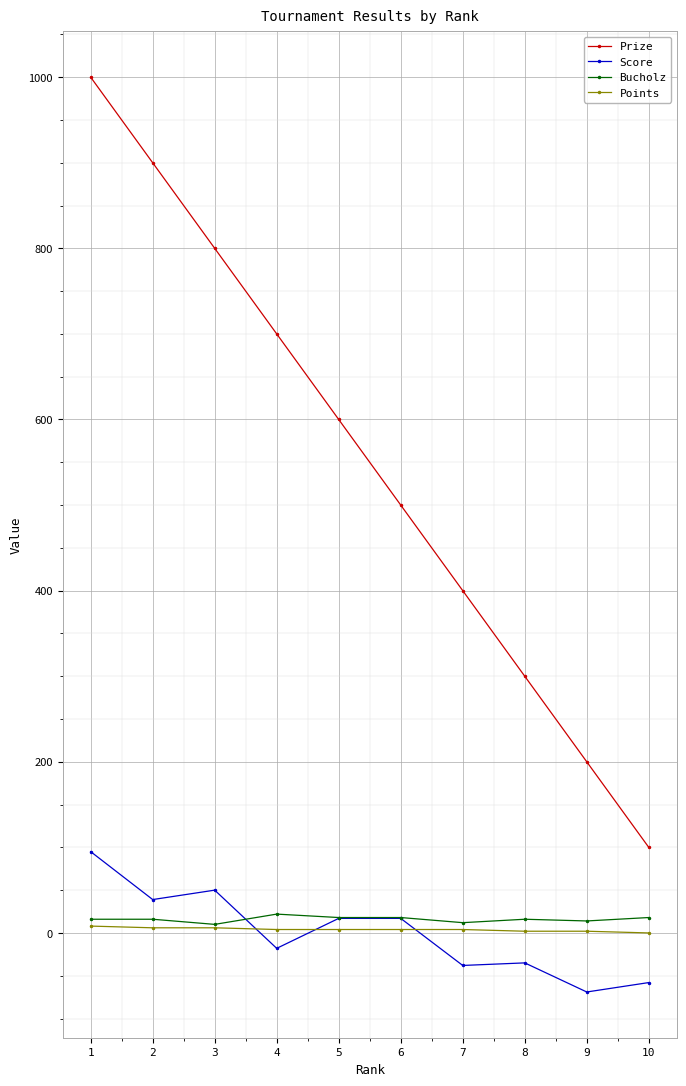

What is the highest value of the Score series?

95